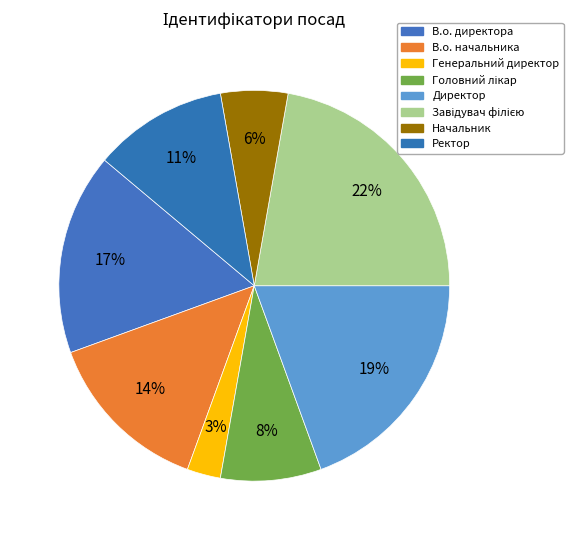

True or false: Генеральний директор accounts for 3% of the total.

True